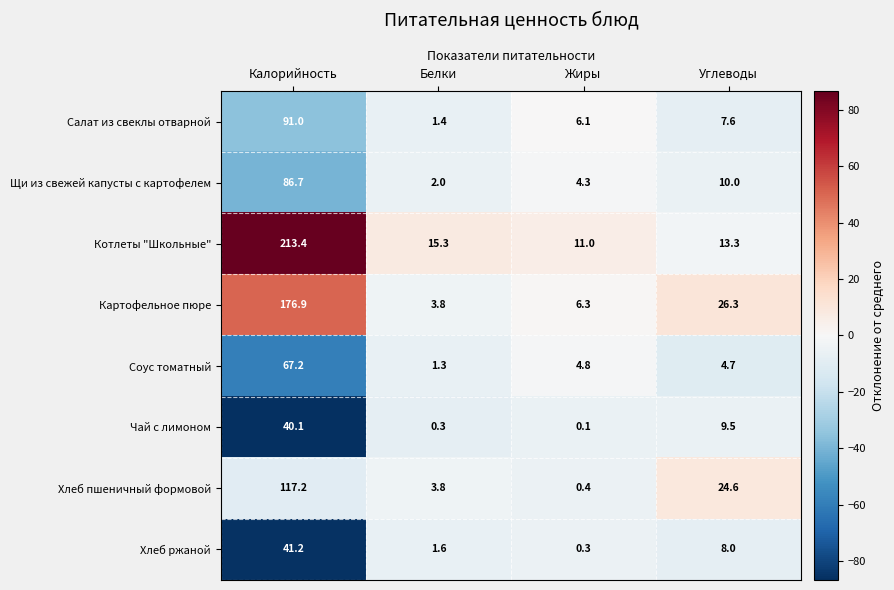

Which category has the lowest value in the Картофельное пюре series?

Белки